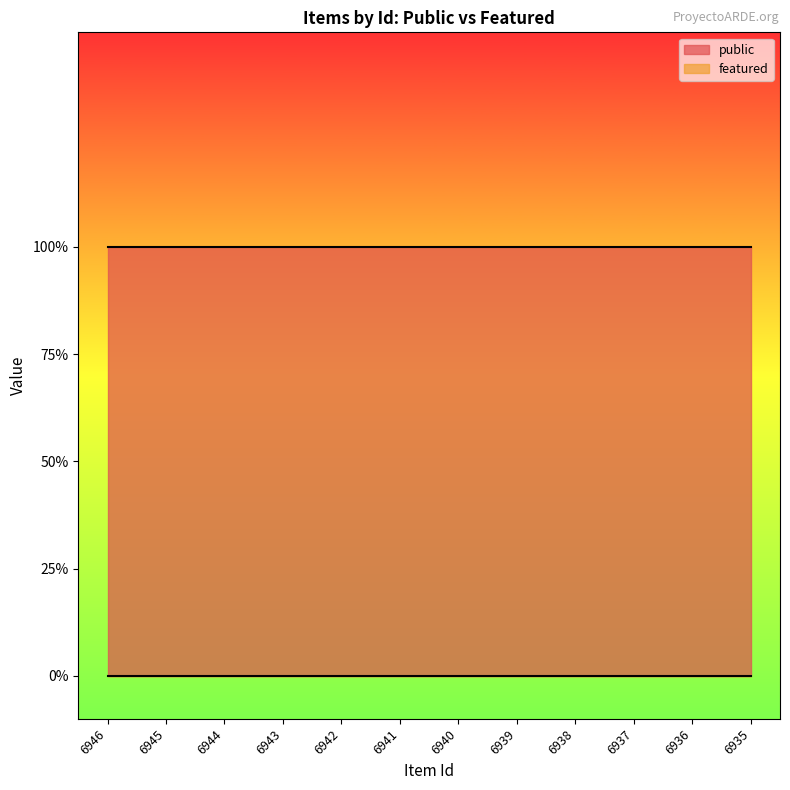

At which label is featured closest to 0?

6946